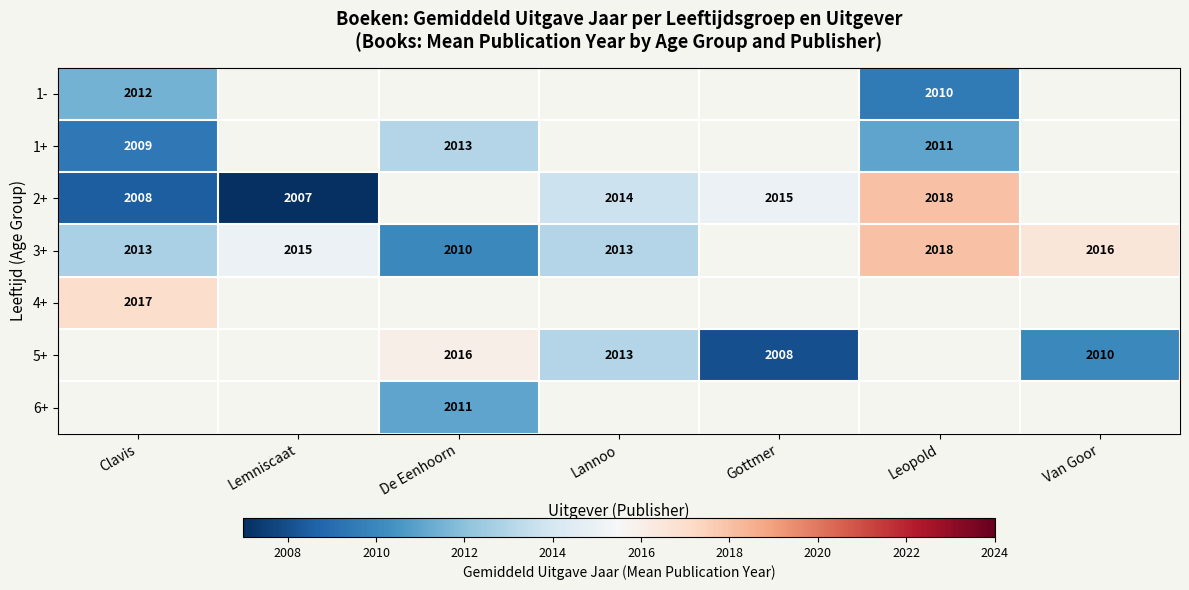

The value of 2+ at Gottmer is 2652.3. True or false?

False